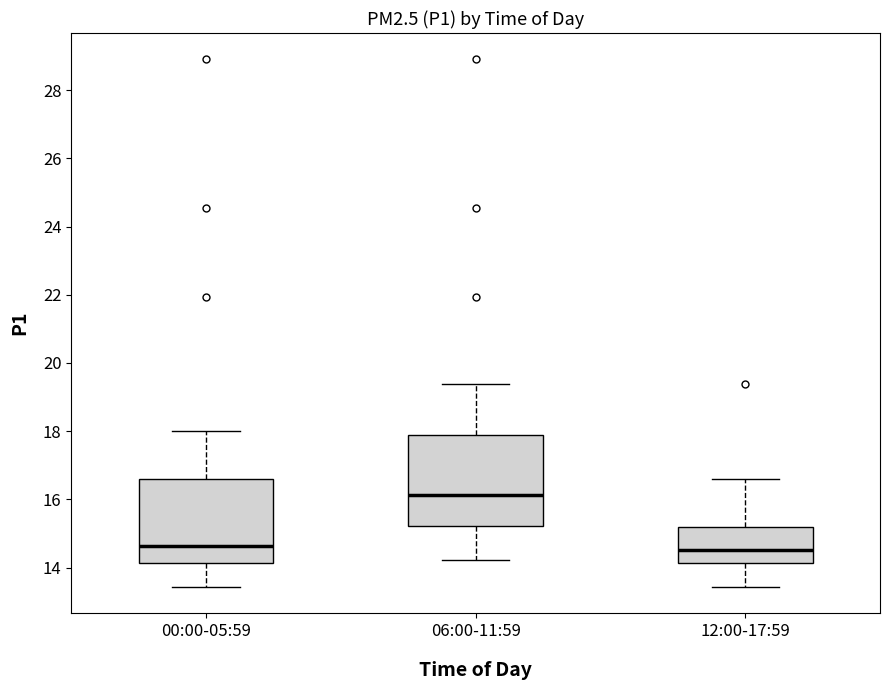

Where is the upper edge of the box for 06:00-11:59 on the y-axis? The values are not printed on the chart, so give them approximately, as read against the axis.

18.0